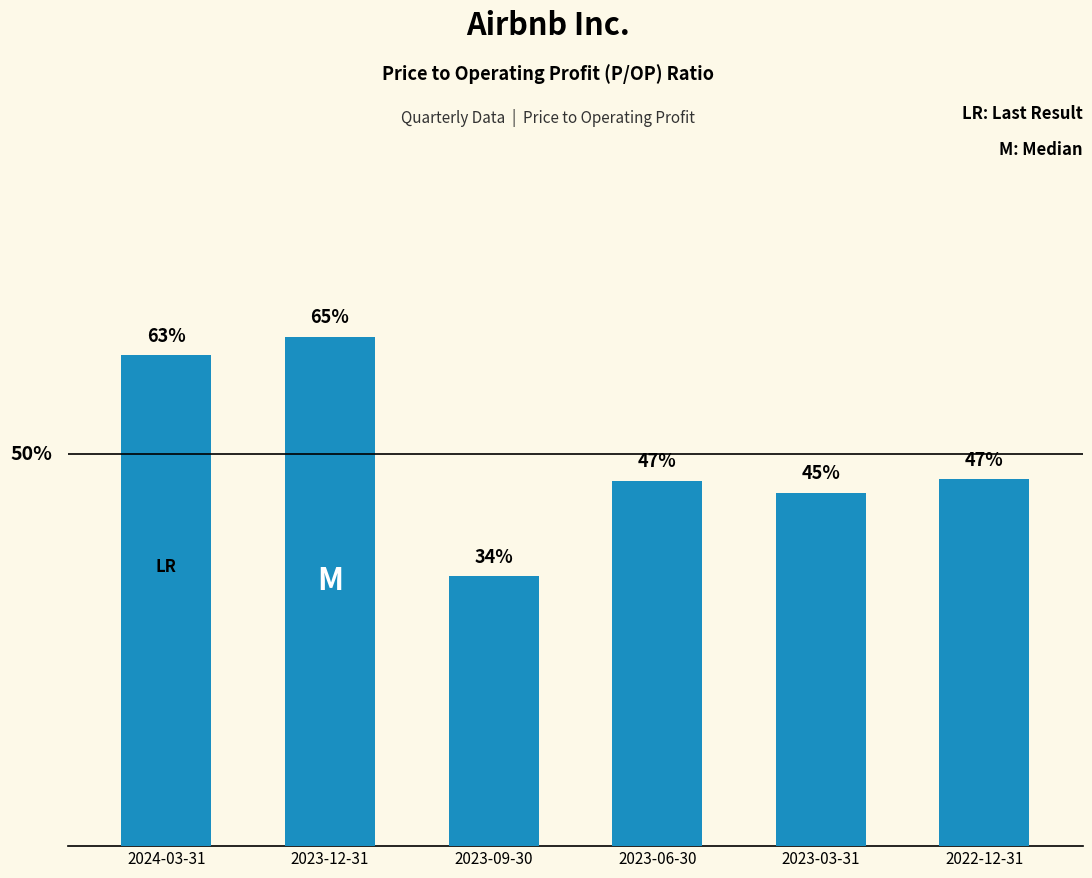

Which has a higher value, 2023-09-30 or 2024-03-31?

2024-03-31